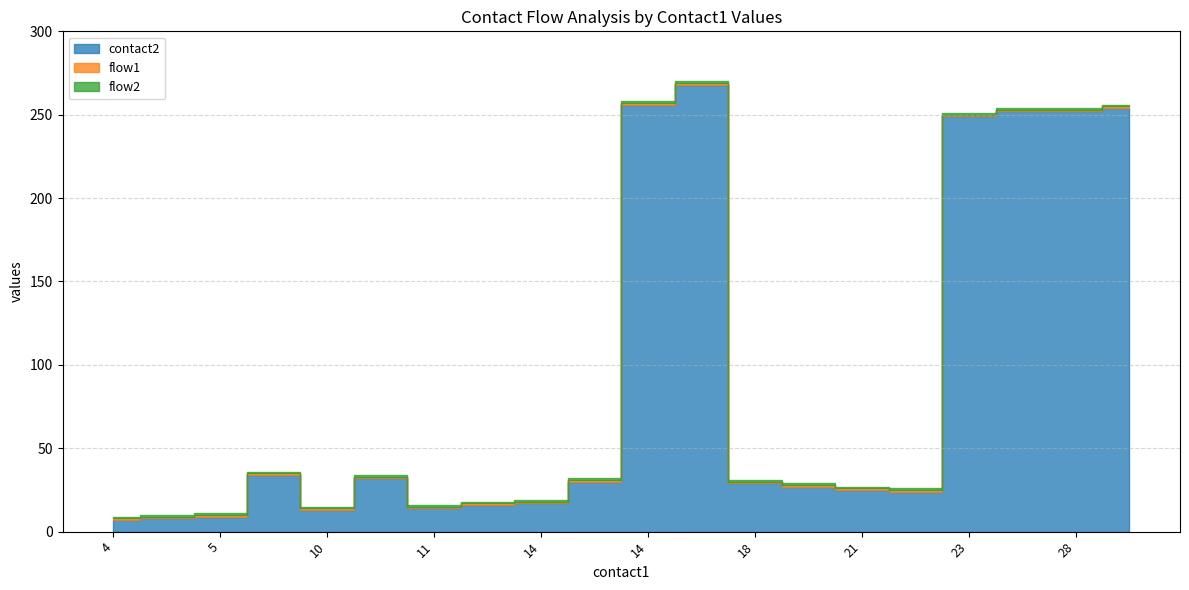

What is the difference between the maximum and second lowest values in the contact2 series?

260